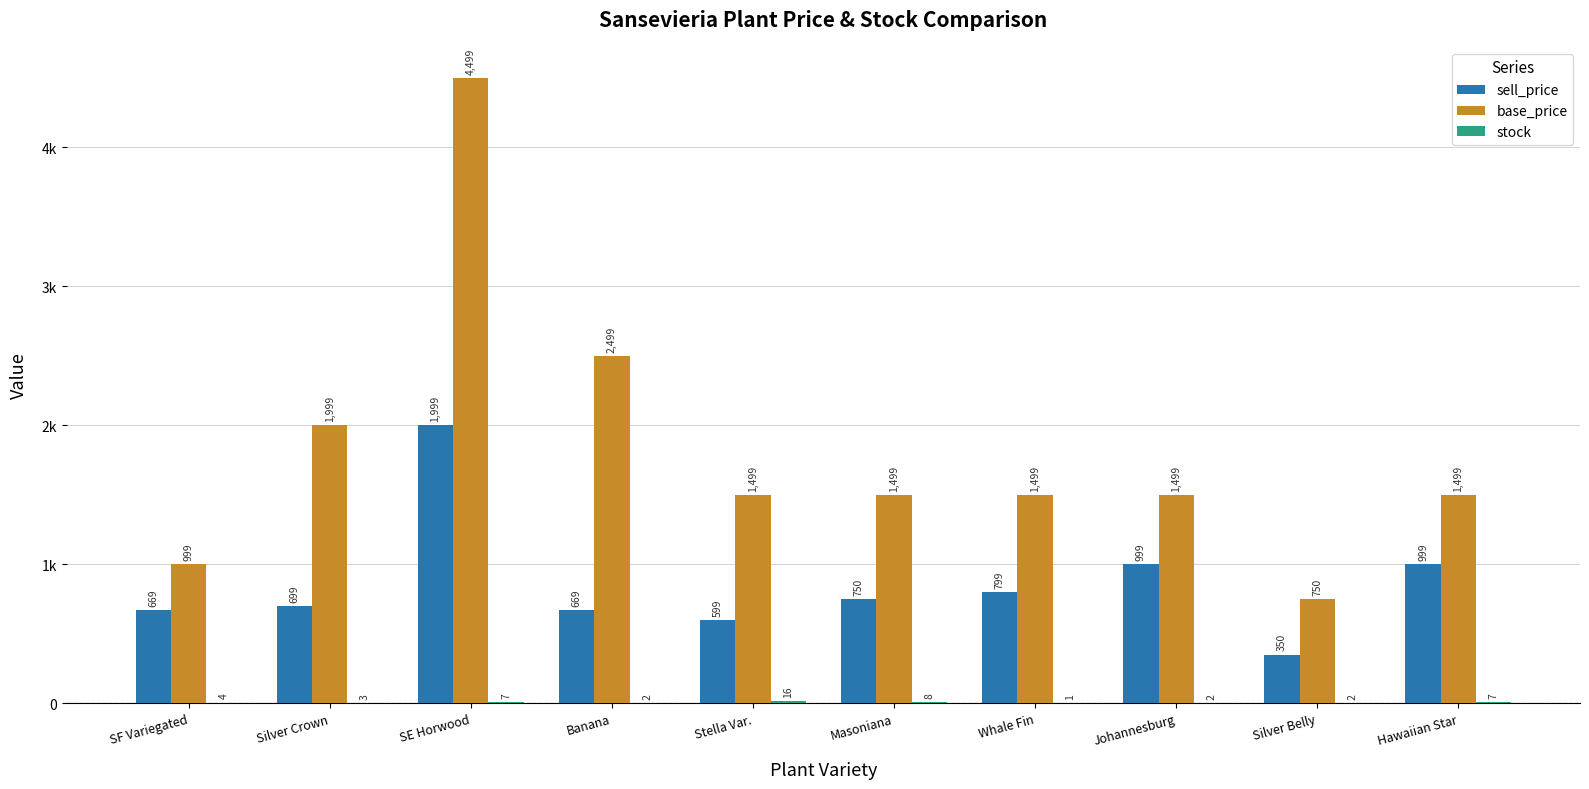

Rank the series by their average value, from highest to lowest.

base_price, sell_price, stock